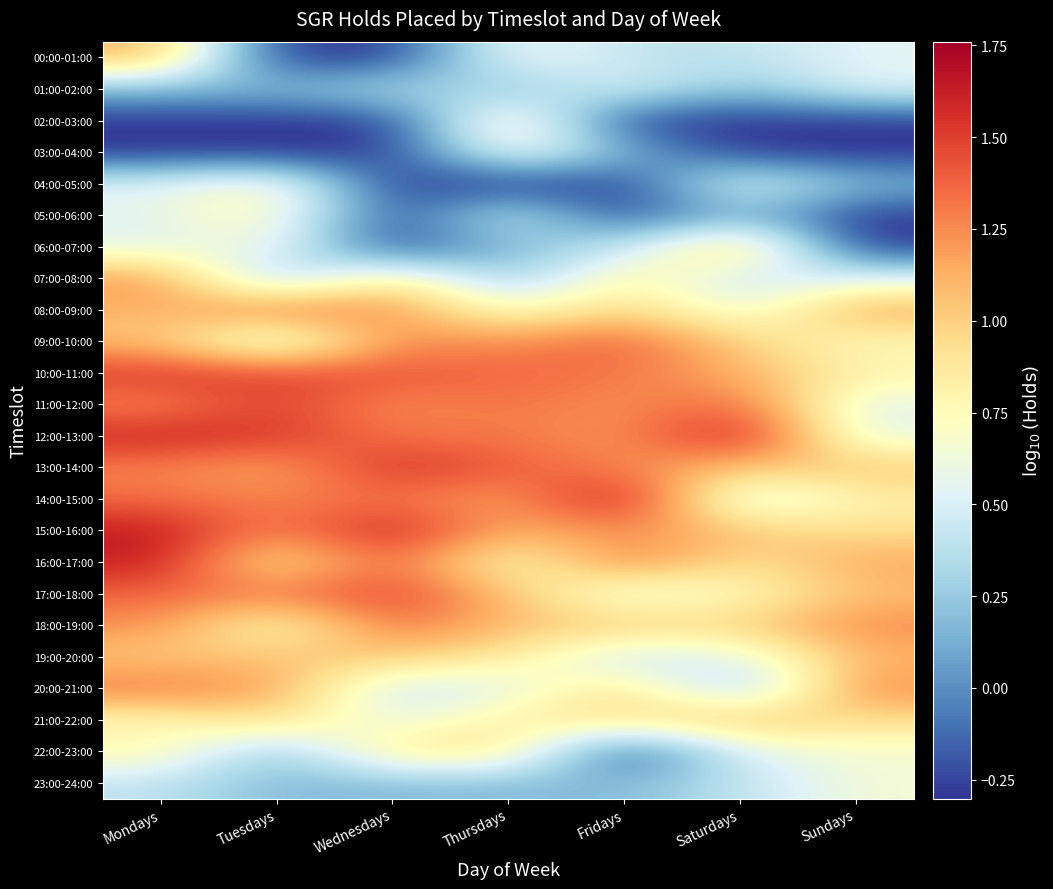

List the series in order of their peak value, lowest first.

01:00-02:00, 23:00-24:00, 03:00-04:00, 04:00-05:00, 05:00-06:00, 22:00-23:00, 02:00-03:00, 19:00-20:00, 21:00-22:00, 00:00-01:00, 06:00-07:00, 07:00-08:00, 20:00-21:00, 08:00-09:00, 18:00-19:00, 09:00-10:00, 11:00-12:00, 17:00-18:00, 10:00-11:00, 13:00-14:00, 16:00-17:00, 15:00-16:00, 12:00-13:00, 14:00-15:00